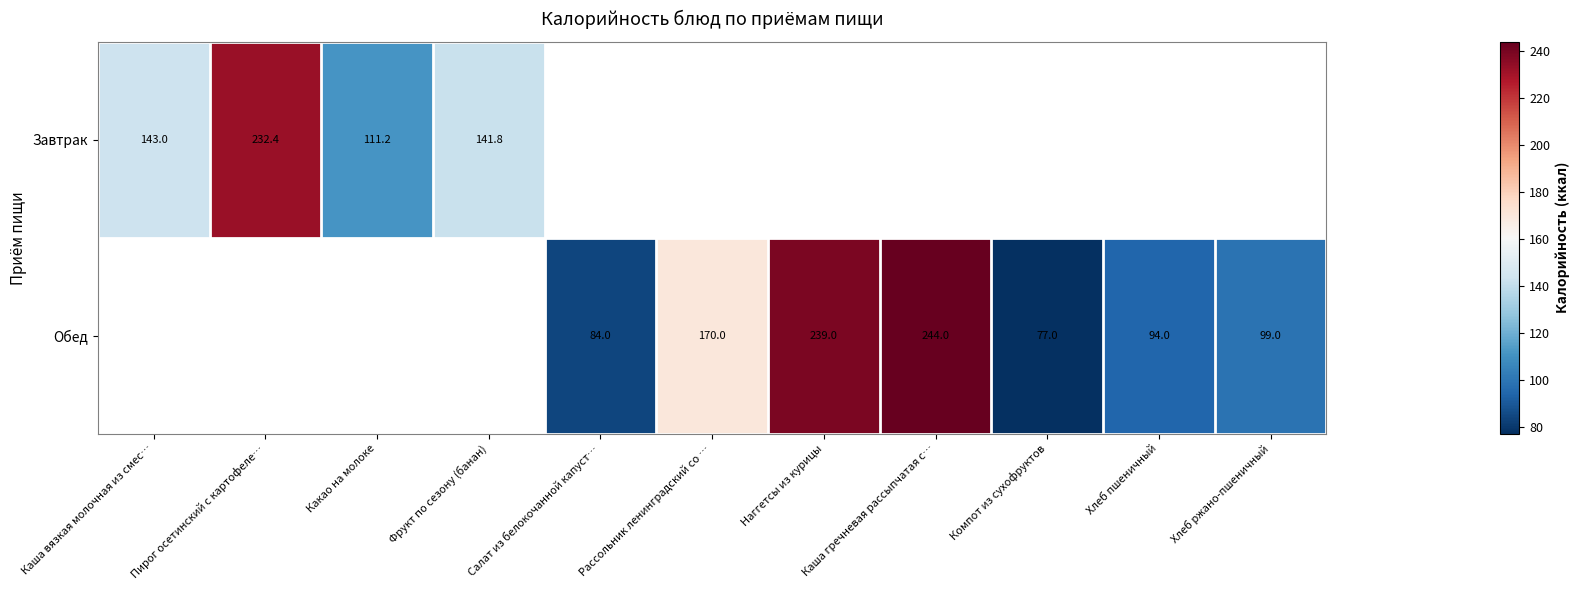

Is it true that Завтрак equals 111.2 at Какао на молоке?

True